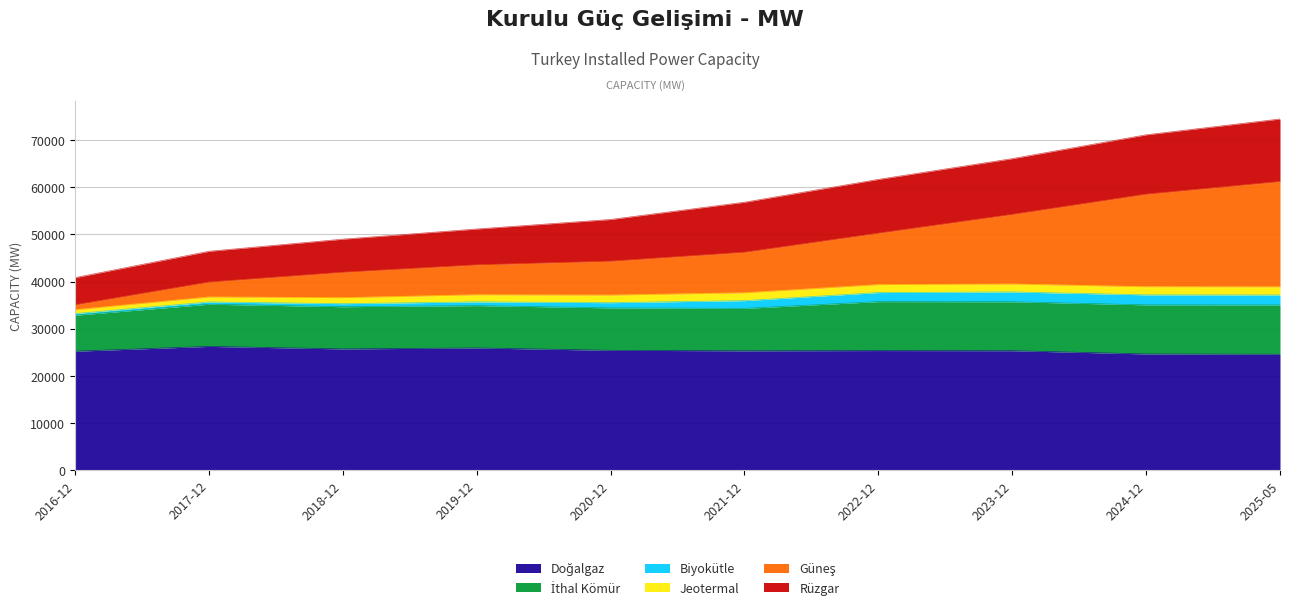

What is the sum of the Güneş values at 2018-12 and 2016-12?

6428